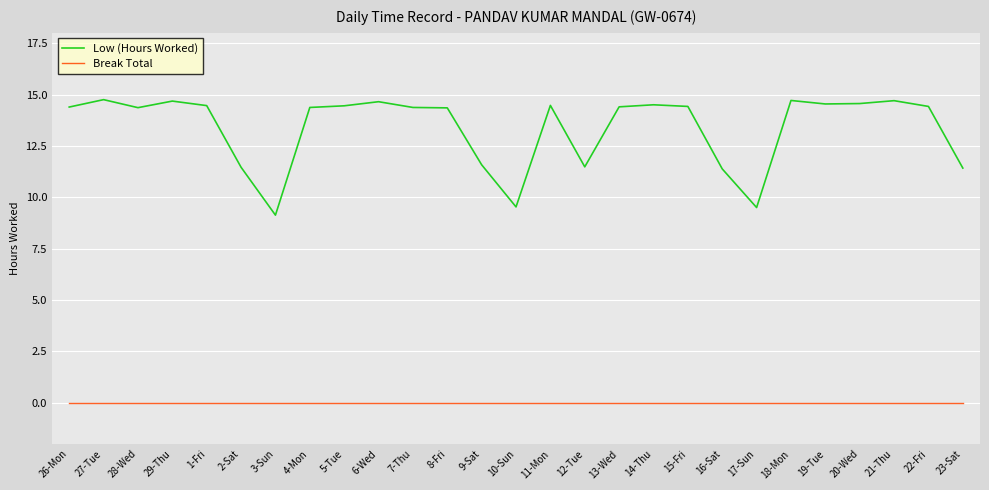

At which label does Low (Hours Worked) first exceed 14?

26-Mon